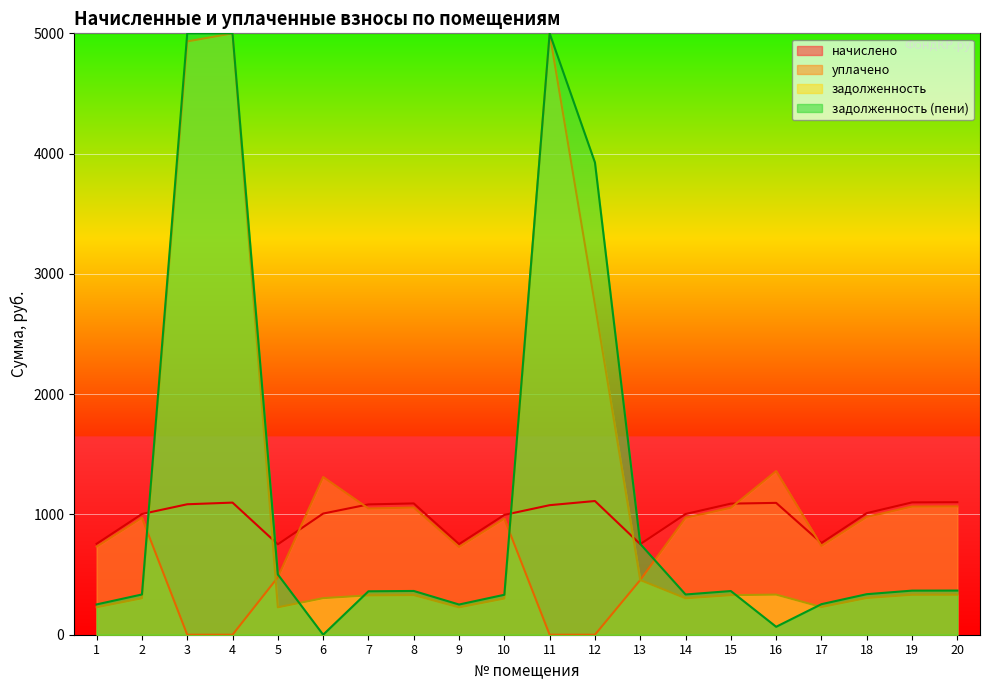

Between 13 and 8, which is larger?

8